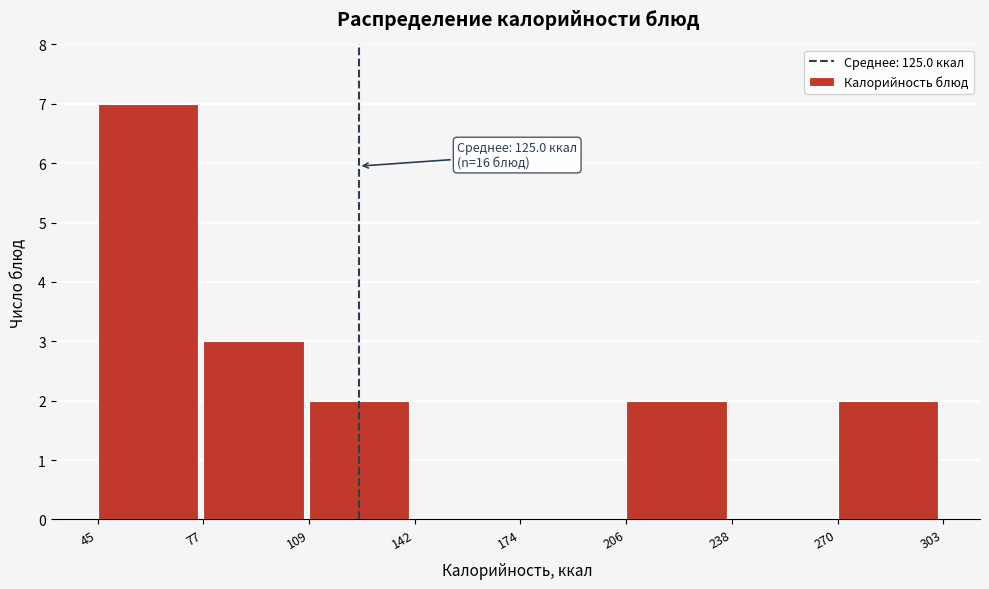

Which range on the x-axis has the tallest bar?

45 to 77